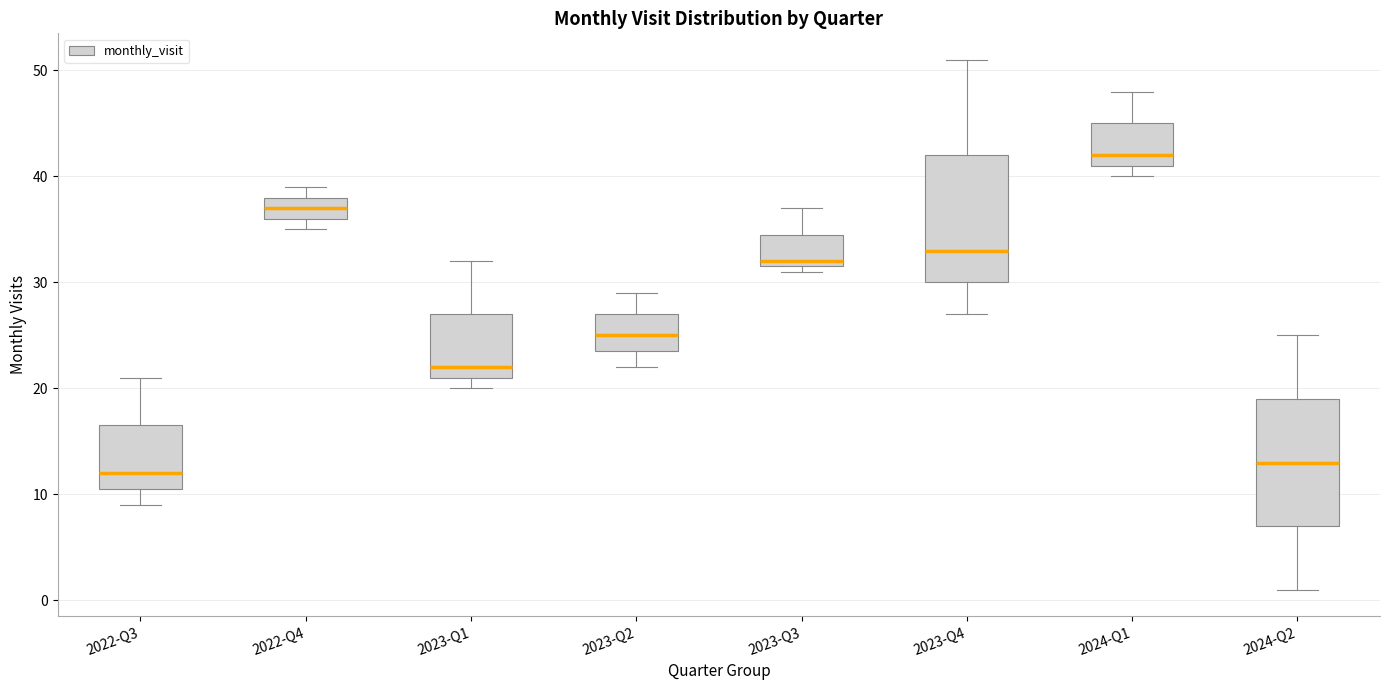

Reading left to right, transcribe this box plot: for each box, give where its median line is, the range the box spans, and where its two whiskers end, as read against the y-axis. The values are not printed on the chart, so give them approximately, as read against the axis.

2022-Q3: median 12, box 11 to 17, whiskers 9 to 21
2022-Q4: median 37, box 36 to 38, whiskers 35 to 39
2023-Q1: median 22, box 21 to 27, whiskers 20 to 32
2023-Q2: median 25, box 24 to 27, whiskers 22 to 29
2023-Q3: median 32 (just above the box's lower edge), box 32 to 35, whiskers 31 to 37
2023-Q4: median 33, box 30 to 42, whiskers 27 to 51
2024-Q1: median 42, box 41 to 45, whiskers 40 to 48
2024-Q2: median 13, box 7 to 19, whiskers 1 to 25